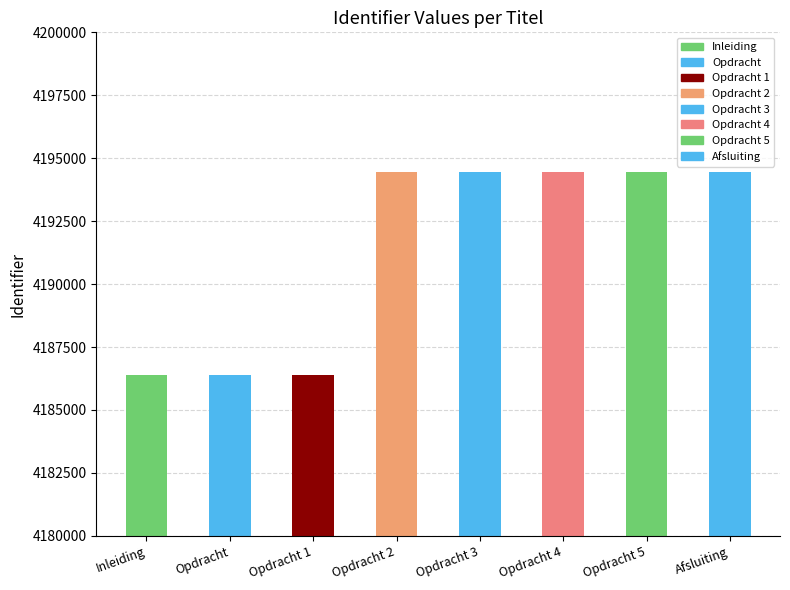

Between Afsluiting and Inleiding, which is larger?

Afsluiting